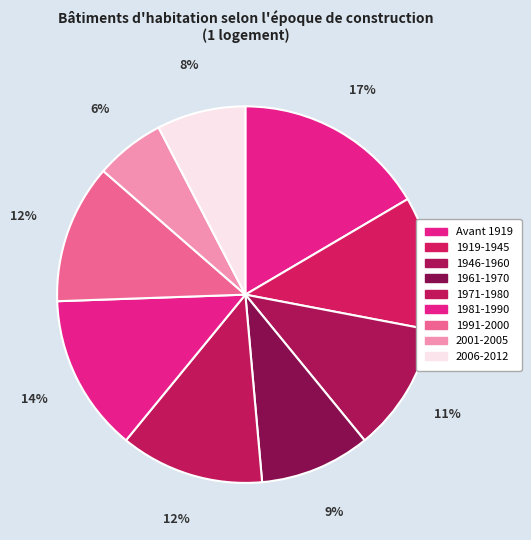

To the nearest percent, what percentage of the pie is 2001-2005?

6%